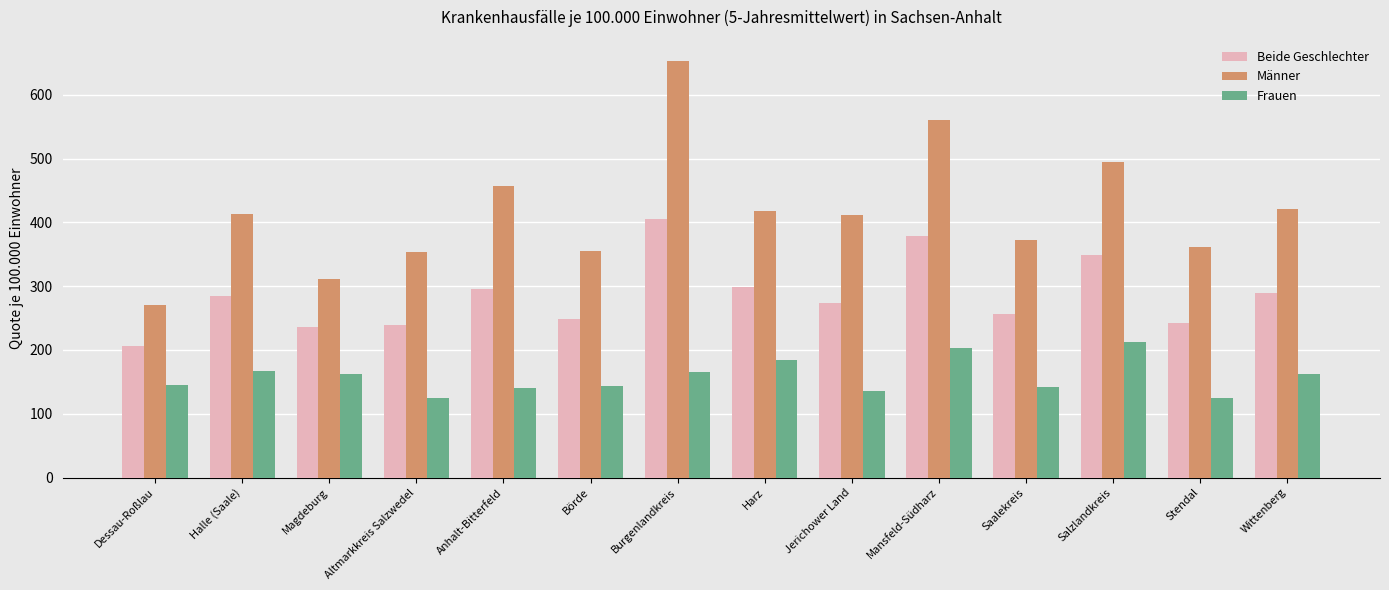

Which series has the largest total across all categories?

Männer